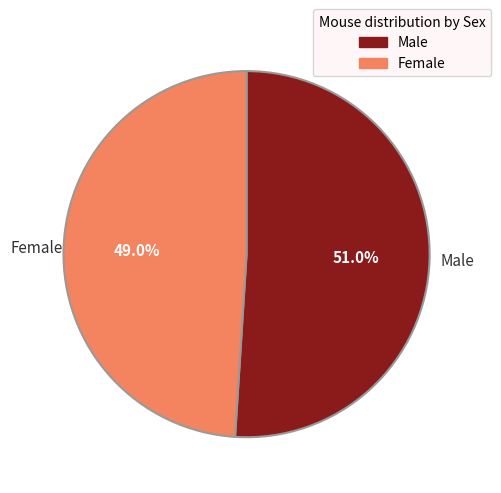

What is the ratio of the value at Male to the value at Female?

1.0